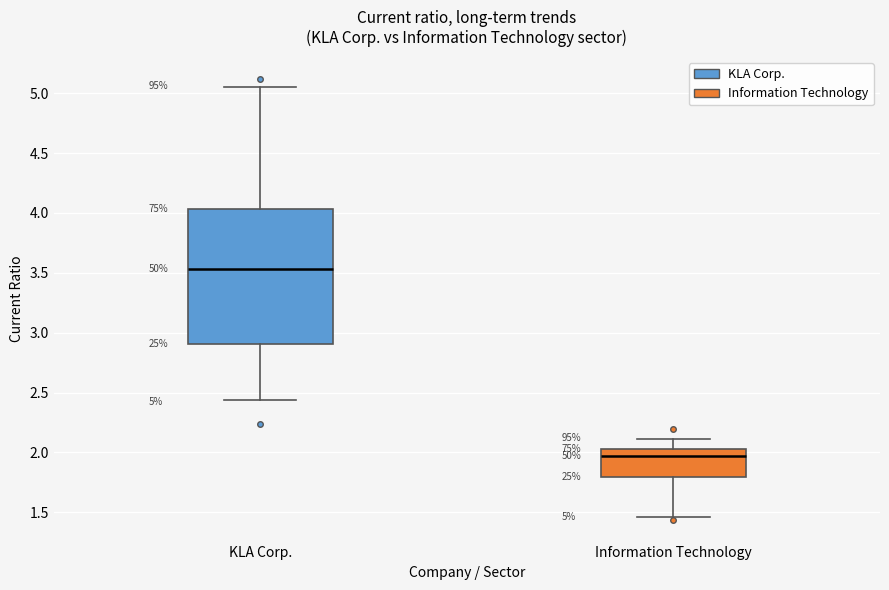

Comparing the boxes themselves (not the whiskers), which one is the tallest?

KLA Corp.